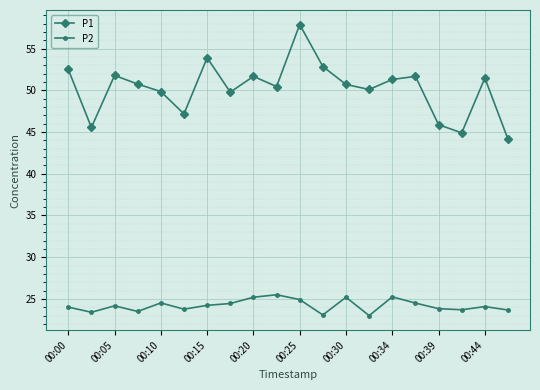

What is the maximum value shown in the chart?

57.9